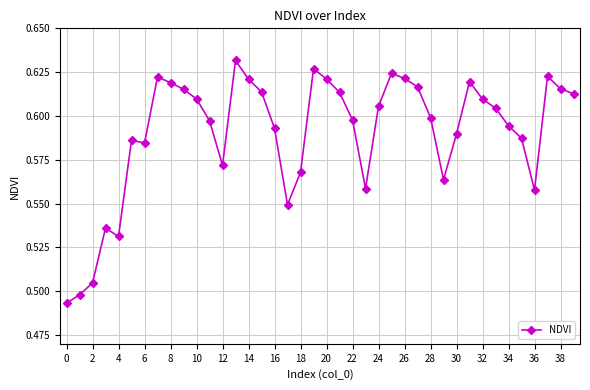

True or false: the data has more than 0 interior local peaks.

True